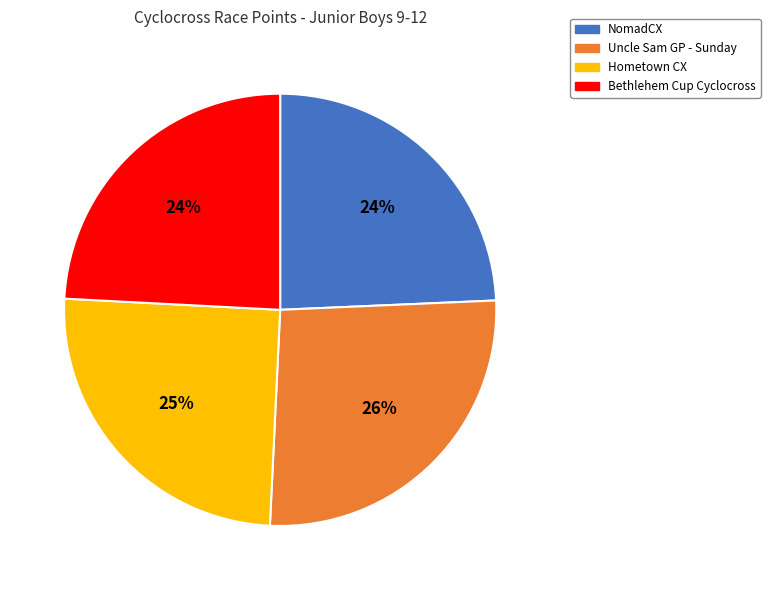

Which category has the biggest portion of the pie?

Uncle Sam GP - Sunday